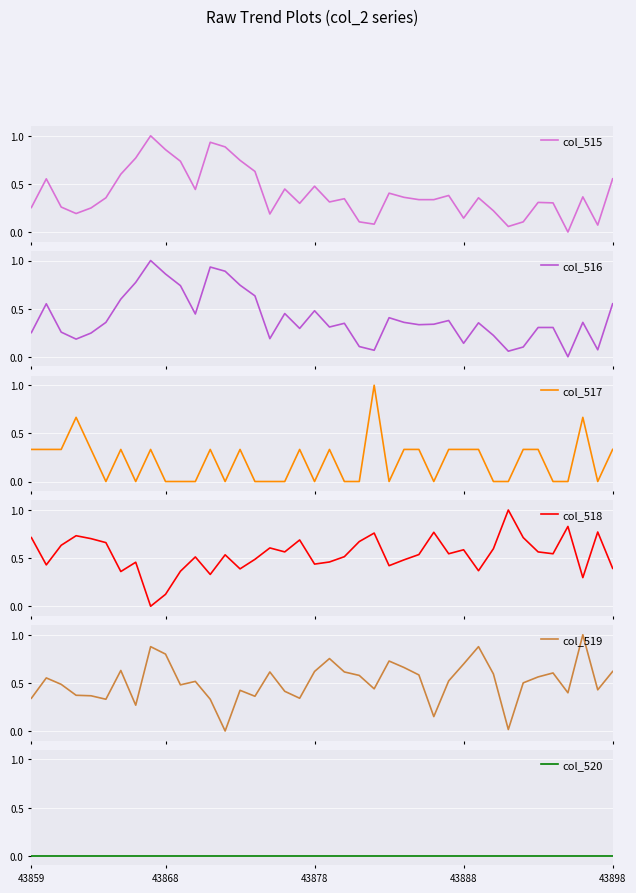

Reading right to left, transcribe all the data shown in this chart.

col_515: 0.6	0.1	0.4	0.0	0.3	0.3	0.1	0.1	0.2	0.4	0.1	0.4	0.3	0.3	0.4	0.4	0.1	0.1	0.3	0.3	0.5	0.3	0.4	0.2	0.6	0.7	0.9	0.9	0.4	0.7	0.9	1.0	0.8	0.6	0.4	0.2	0.2	0.3	0.6	0.3
col_516: 0.6	0.1	0.4	0.0	0.3	0.3	0.1	0.1	0.2	0.4	0.1	0.4	0.3	0.3	0.4	0.4	0.1	0.1	0.3	0.3	0.5	0.3	0.4	0.2	0.6	0.7	0.9	0.9	0.4	0.7	0.9	1.0	0.8	0.6	0.4	0.2	0.2	0.3	0.6	0.3
col_517: 0.3	0.0	0.7	0.0	0.0	0.3	0.3	0.0	0.0	0.3	0.3	0.3	0.0	0.3	0.3	0.0	1.0	0.0	0.0	0.3	0.0	0.3	0.0	0.0	0.0	0.3	0.0	0.3	0.0	0.0	0.0	0.3	0.0	0.3	0.0	0.3	0.7	0.3	0.3	0.3
col_518: 0.4	0.8	0.3	0.8	0.5	0.6	0.7	1.0	0.6	0.4	0.6	0.5	0.8	0.5	0.5	0.4	0.8	0.7	0.5	0.5	0.4	0.7	0.6	0.6	0.5	0.4	0.5	0.3	0.5	0.4	0.1	0.0	0.5	0.4	0.7	0.7	0.7	0.6	0.4	0.7
col_519: 0.6	0.4	1.0	0.4	0.6	0.6	0.5	0.0	0.6	0.9	0.7	0.5	0.1	0.6	0.7	0.7	0.4	0.6	0.6	0.8	0.6	0.3	0.4	0.6	0.4	0.4	0.0	0.3	0.5	0.5	0.8	0.9	0.3	0.6	0.3	0.4	0.4	0.5	0.6	0.3
col_520: 0.0	0.0	0.0	0.0	0.0	0.0	0.0	0.0	0.0	0.0	0.0	0.0	0.0	0.0	0.0	0.0	0.0	0.0	0.0	0.0	0.0	0.0	0.0	0.0	0.0	0.0	0.0	0.0	0.0	0.0	0.0	0.0	0.0	0.0	0.0	0.0	0.0	0.0	0.0	0.0